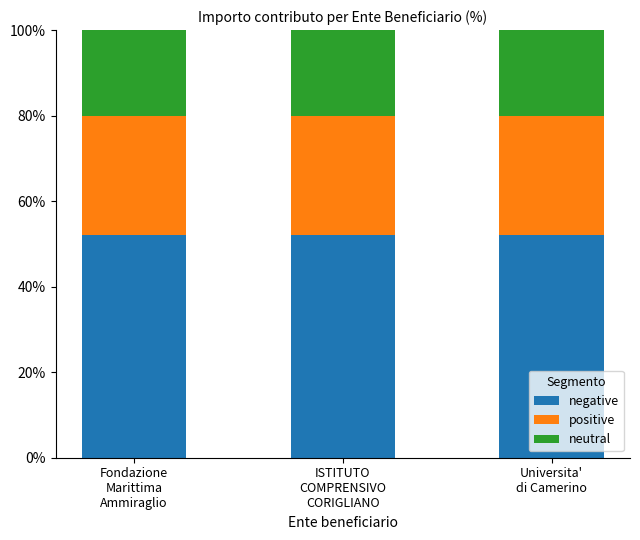

What is the highest value of the negative series?

52.0